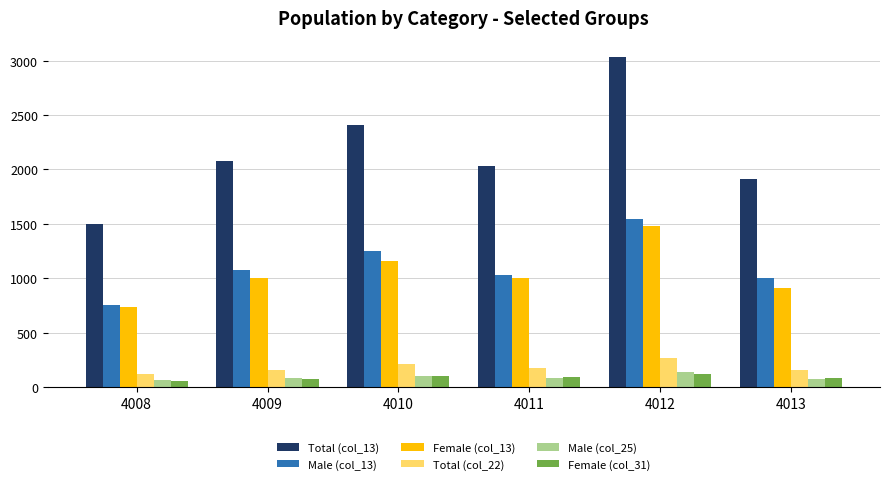

What is the greatest value displayed?

3032